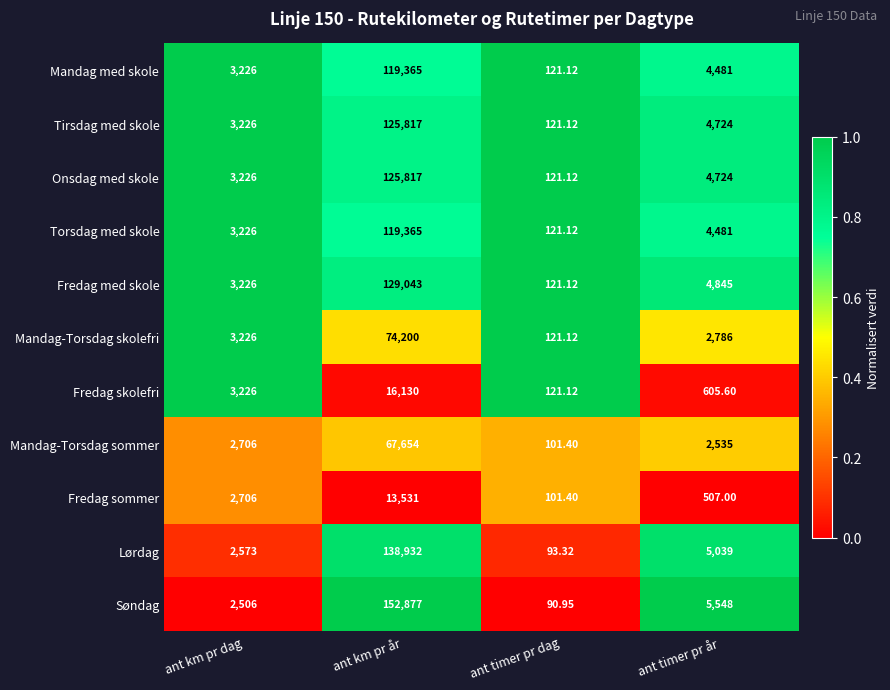

At which category is the sum across all series the highest?

ant km pr år